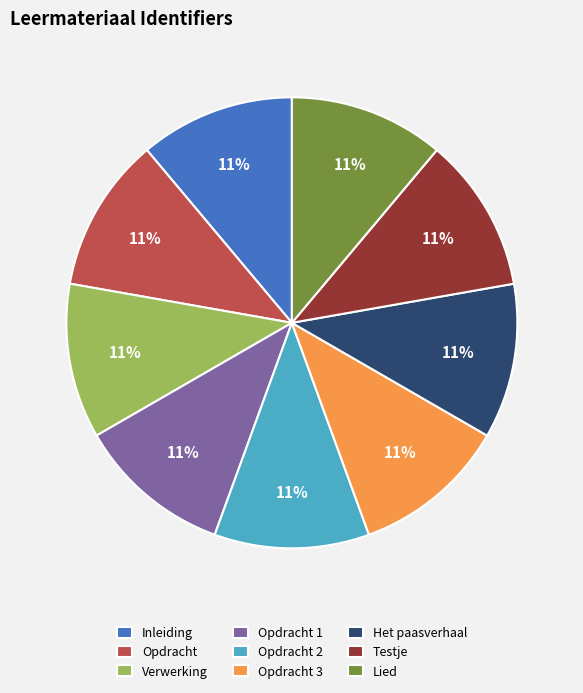

Is the sum of Inleiding and Lied greater than half?

No